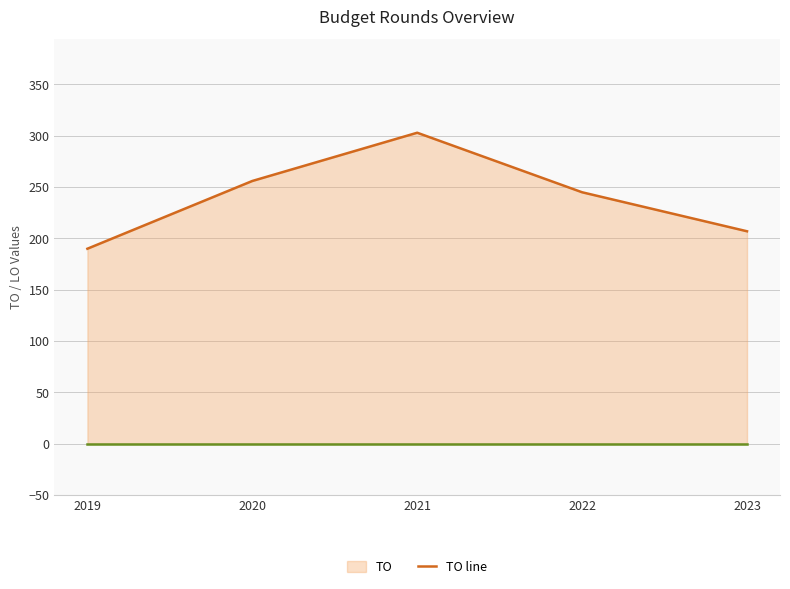

How many lines are shown in the chart?

2